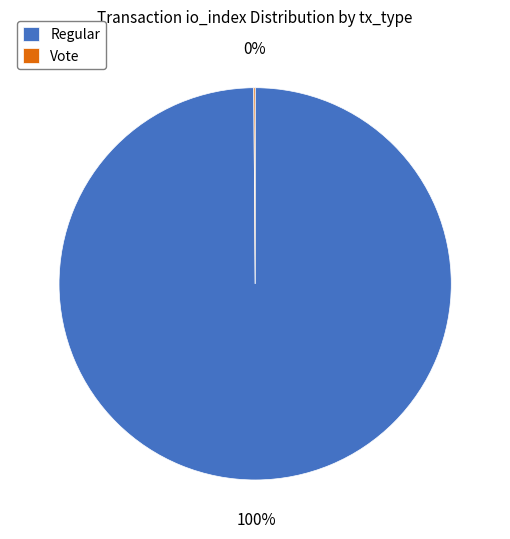

What is the largest slice in the pie chart?

Regular